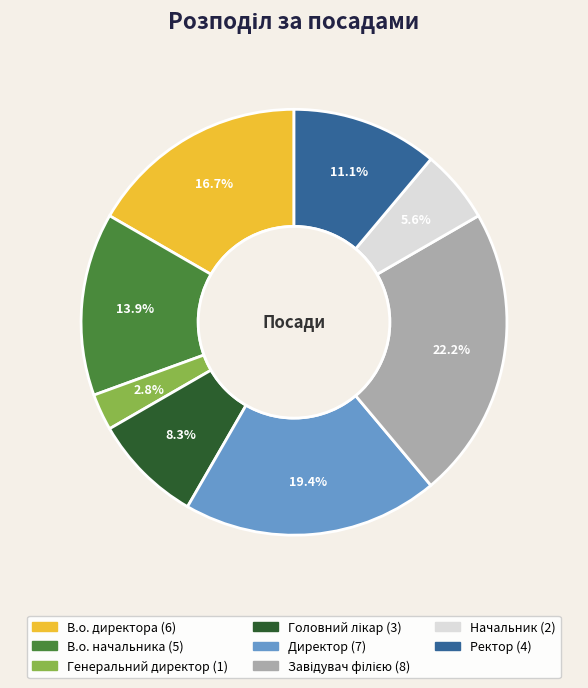

To the nearest percent, what is the difference between the largest and smallest slice percentages?

19%